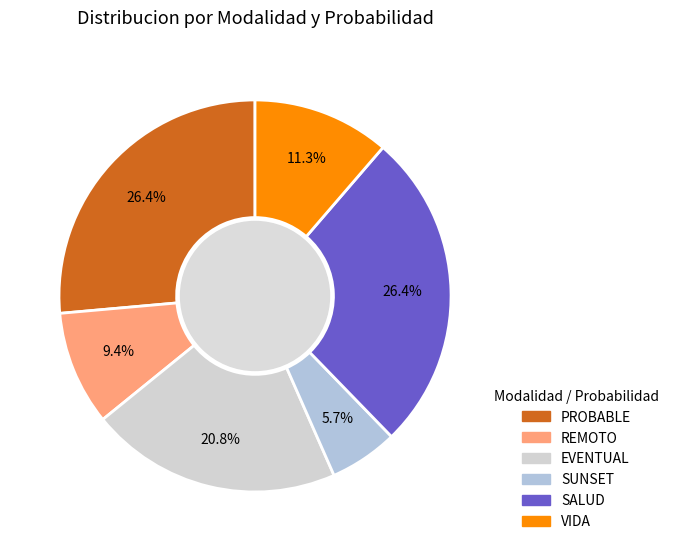

The VIDA slice represents 11% of the pie. True or false?

True